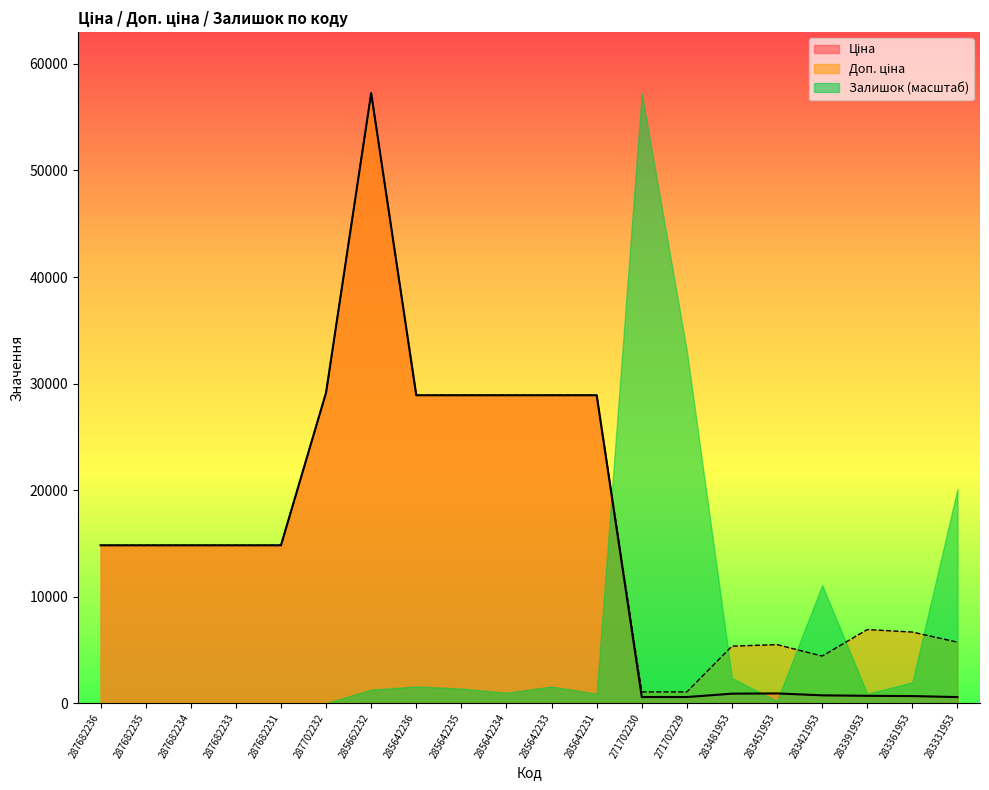

At how many categories does at least one series exceed 15253?

10